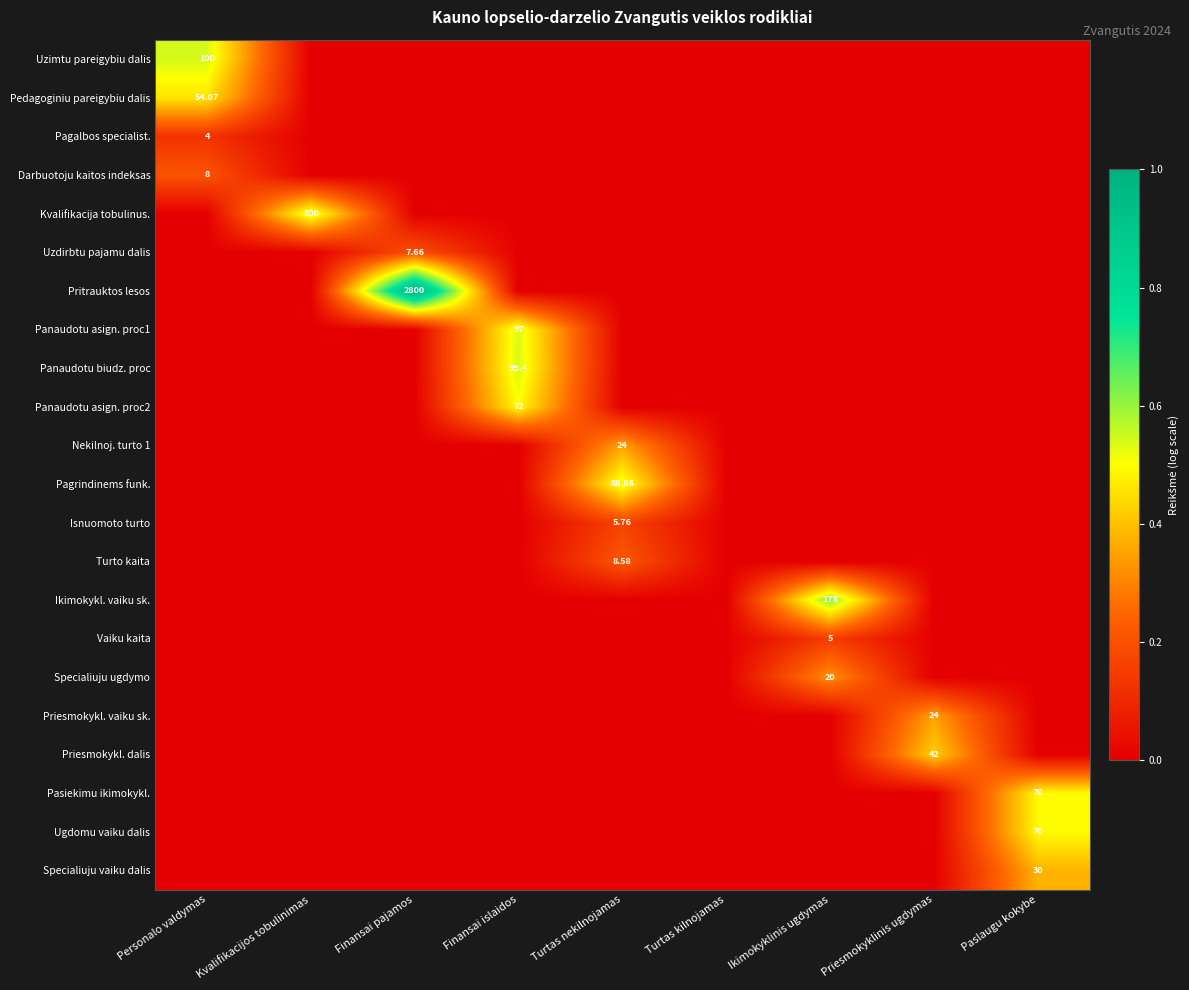

The Pagrindinems funk. series shows 0.2 at Kvalifikacijos tobulinimas. True or false?

False